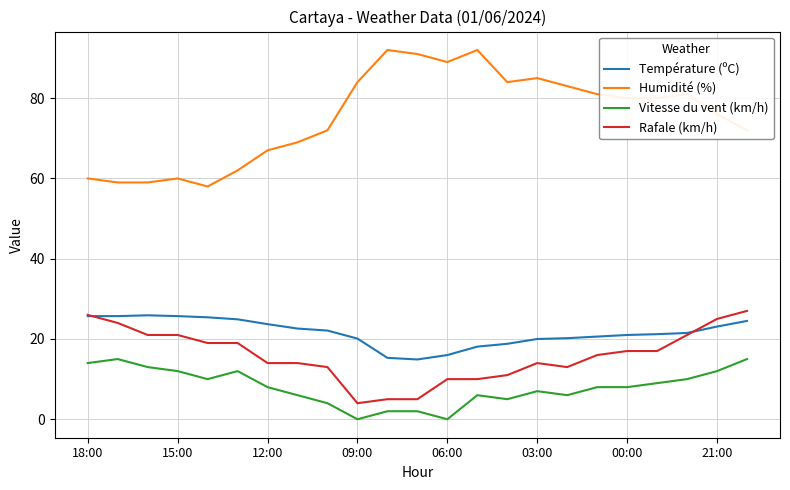

What is the minimum value for Température (ºC)?

14.9